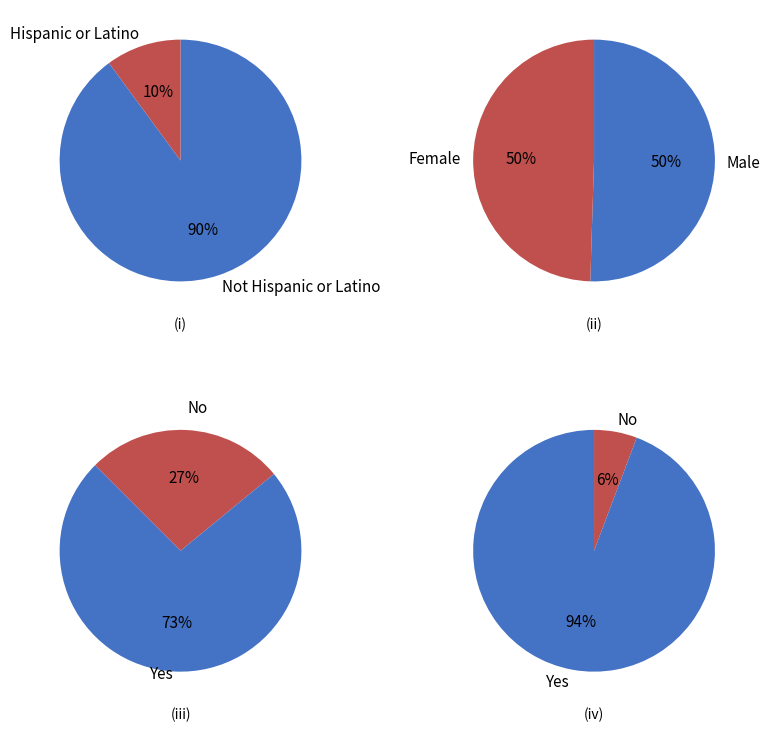

True or false: Black or African American alone accounts for 1% of the total.

False